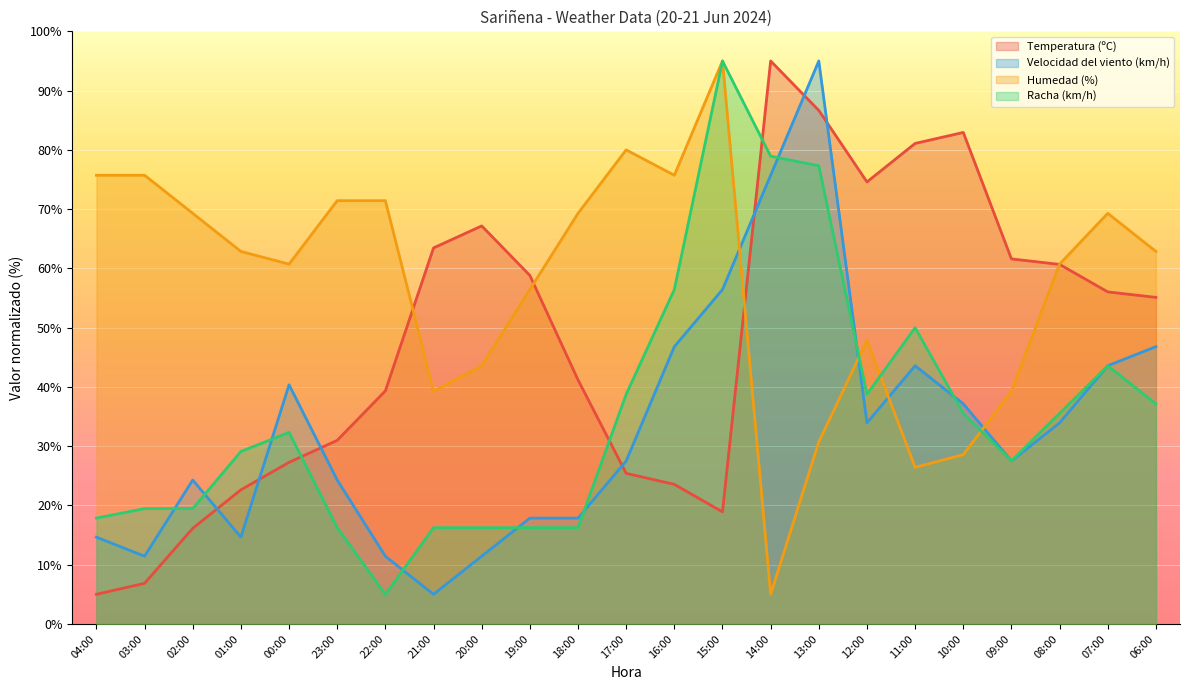

What position from the left is 22:00?

7